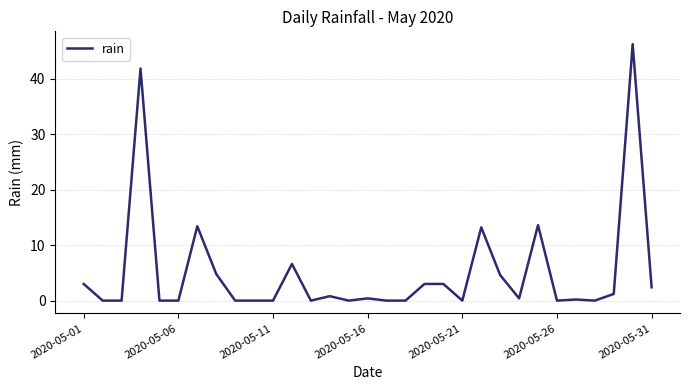

What is the average value?

5.1